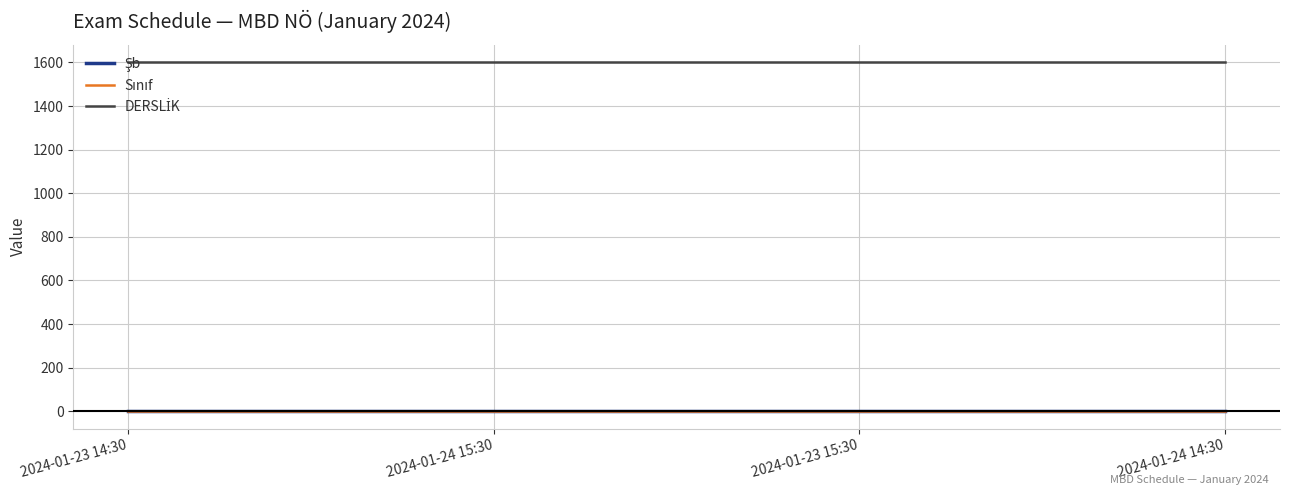

Is this an area chart (filled region under the line)?

No